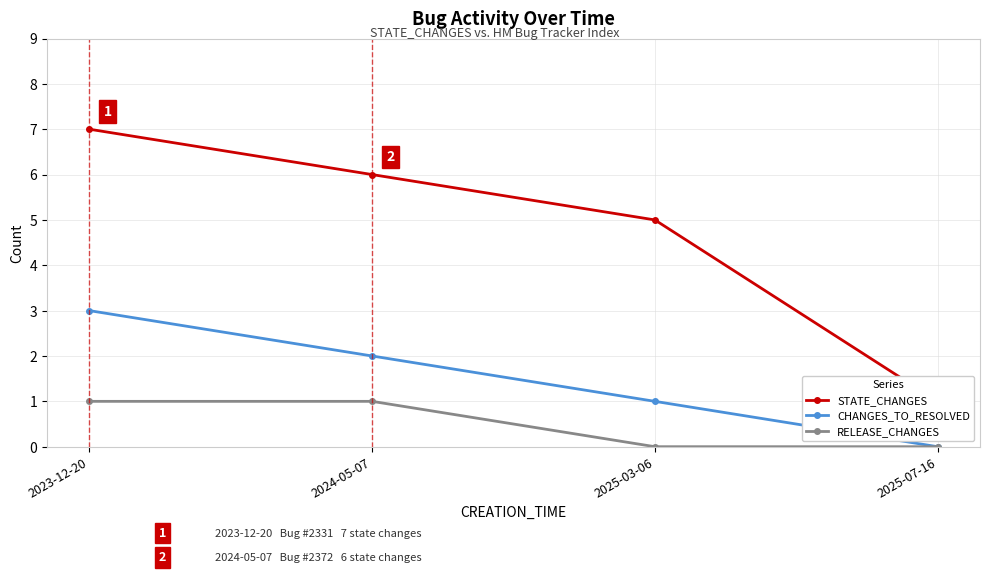

Is the value of STATE_CHANGES at 2024-05-07 greater than the value of RELEASE_CHANGES at 2023-12-20?

Yes